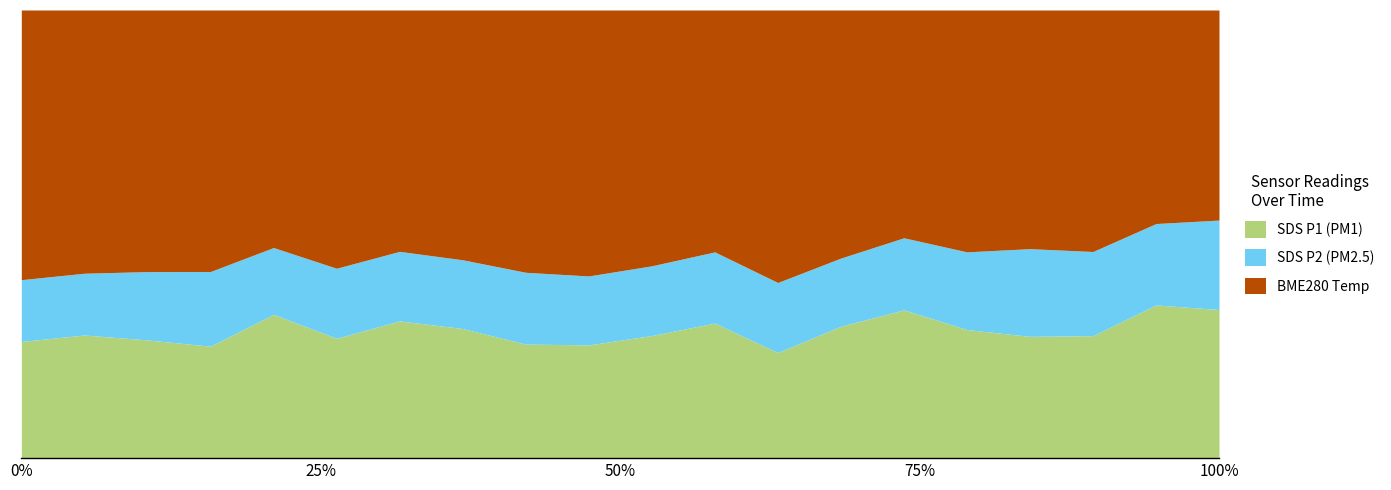

True or false: SDS_P1 and SDS_P2 cross at least once.

False